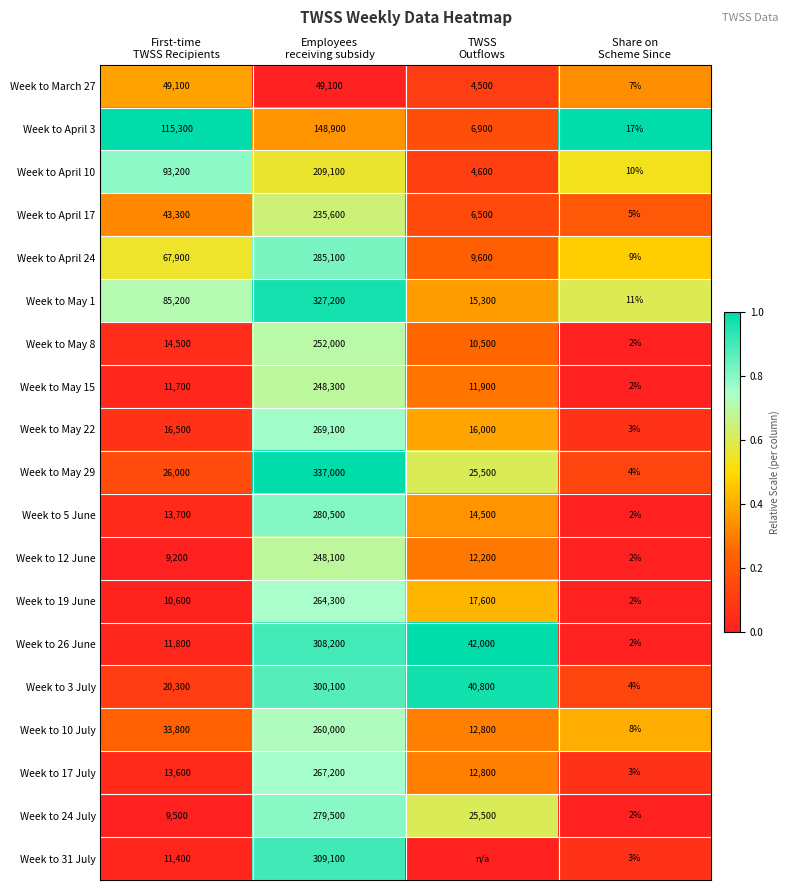

What is the difference between the maximum and minimum values in the Week to 12 June series?

248098